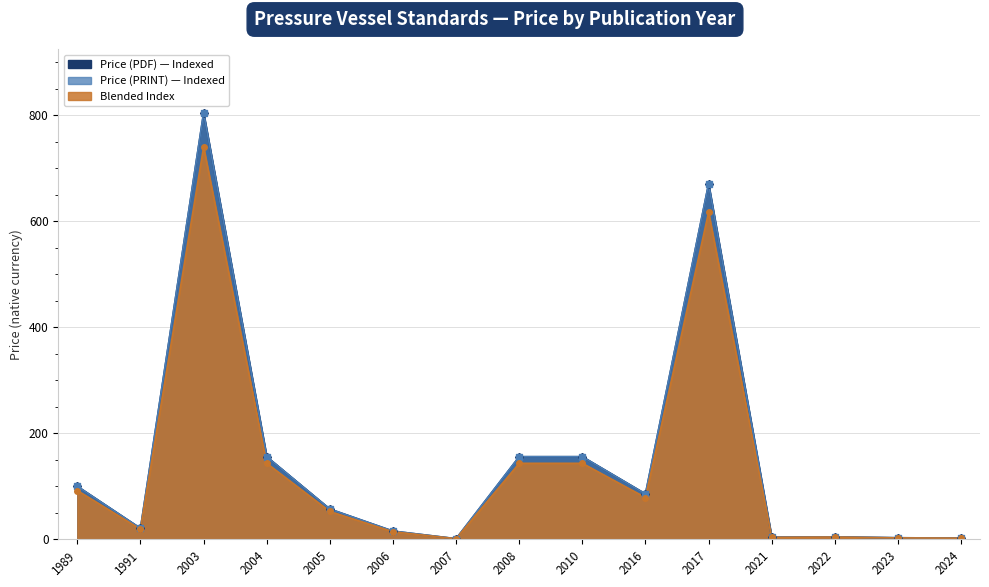

True or false: Price (PRINT) and Price (PDF) intersect in this chart.

False